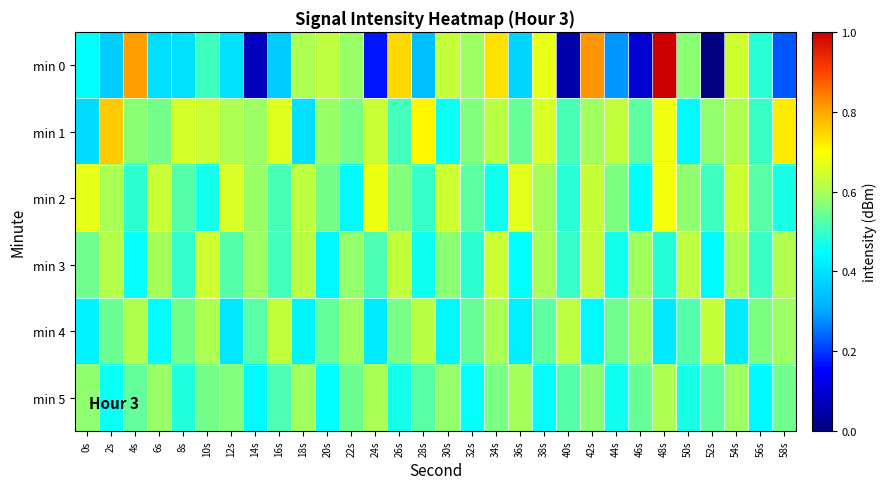

Reading left to right, list all the values displayed in this chart.

min 0: 0s=-131.6	2s=-133.7	4s=-123.2	6s=-133.0	8s=-132.8	10s=-130.3	12s=-132.8	14s=-140.4	16s=-133.7	18s=-128.0	20s=-127.6	22s=-128.5	24s=-138.2	26s=-124.7	28s=-134.3	30s=-127.4	32s=-128.4	34s=-125.0	36s=-133.3	38s=-126.4	40s=-141.0	42s=-123.0	44s=-135.5	46s=-139.8	48s=-118.7	50s=-128.8	52s=-142.2	54s=-127.1	56s=-130.8	58s=-136.8
min 1: 0s=-133.1	2s=-124.3	4s=-128.8	6s=-129.2	8s=-126.9	10s=-127.2	12s=-128.1	14s=-128.4	16s=-126.6	18s=-132.8	20s=-128.5	22s=-129.1	24s=-127.3	26s=-130.2	28s=-125.6	30s=-131.4	32s=-128.9	34s=-127.7	36s=-129.5	38s=-126.8	40s=-130.1	42s=-128.3	44s=-127.5	46s=-129.7	48s=-126.2	50s=-131.8	52s=-128.6	54s=-127.9	56s=-130.4	58s=-125.3
min 2: 0s=-126.5	2s=-128.1	4s=-130.7	6s=-127.3	8s=-129.9	10s=-131.2	12s=-126.8	14s=-128.5	16s=-130.1	18s=-127.6	20s=-129.2	22s=-131.8	24s=-126.3	26s=-128.9	28s=-130.5	30s=-127.1	32s=-129.7	34s=-131.3	36s=-126.6	38s=-128.2	40s=-130.8	42s=-127.4	44s=-129.0	46s=-131.6	48s=-126.1	50s=-128.7	52s=-130.3	54s=-127.2	56s=-129.8	58s=-131.1
min 3: 0s=-129.3	2s=-127.8	4s=-131.5	6s=-128.2	8s=-130.6	10s=-127.1	12s=-129.9	14s=-128.4	16s=-130.2	18s=-127.7	20s=-131.9	22s=-128.6	24s=-130.0	26s=-127.5	28s=-131.3	30s=-128.8	32s=-130.7	34s=-127.2	36s=-131.6	38s=-128.1	40s=-130.5	42s=-127.4	44s=-131.2	46s=-128.3	48s=-130.9	50s=-127.6	52s=-131.8	54s=-128.0	56s=-130.4	58s=-127.9
min 4: 0s=-132.1	2s=-129.4	4s=-127.9	6s=-131.7	8s=-129.2	10s=-128.0	12s=-132.6	14s=-129.8	16s=-127.5	18s=-132.0	20s=-129.6	22s=-128.3	24s=-132.4	26s=-129.1	28s=-127.7	30s=-131.9	32s=-129.5	34s=-128.1	36s=-132.2	38s=-129.7	40s=-127.6	42s=-131.8	44s=-129.3	46s=-128.2	48s=-132.5	50s=-129.9	52s=-127.4	54s=-132.3	56s=-129.0	58s=-128.4
min 5: 0s=-128.7	2s=-131.4	4s=-129.6	6s=-128.5	8s=-131.0	10s=-129.2	12s=-128.9	14s=-131.8	16s=-130.0	18s=-128.3	20s=-131.6	22s=-129.4	24s=-128.1	26s=-131.2	28s=-129.8	30s=-128.6	32s=-131.5	34s=-129.1	36s=-128.2	38s=-131.7	40s=-129.9	42s=-128.8	44s=-131.3	46s=-129.5	48s=-128.0	50s=-131.1	52s=-129.7	54s=-128.4	56s=-131.9	58s=-129.3